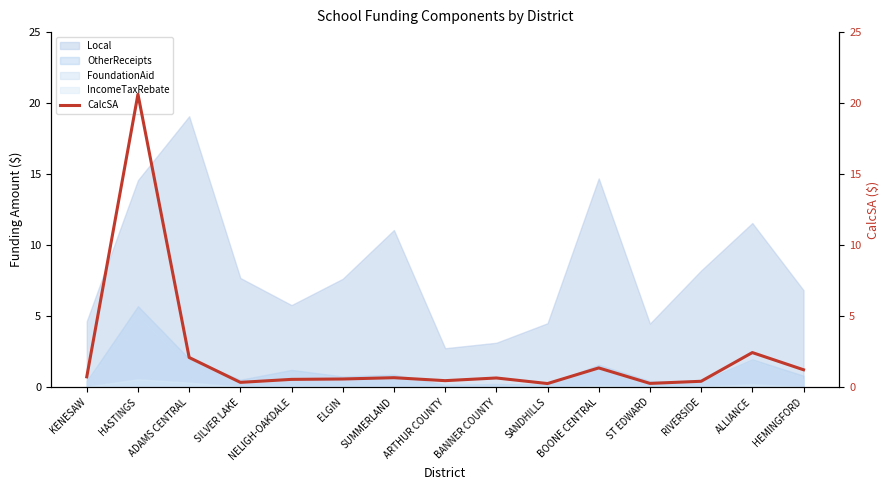

Where is the first local minimum?

SILVER LAKE